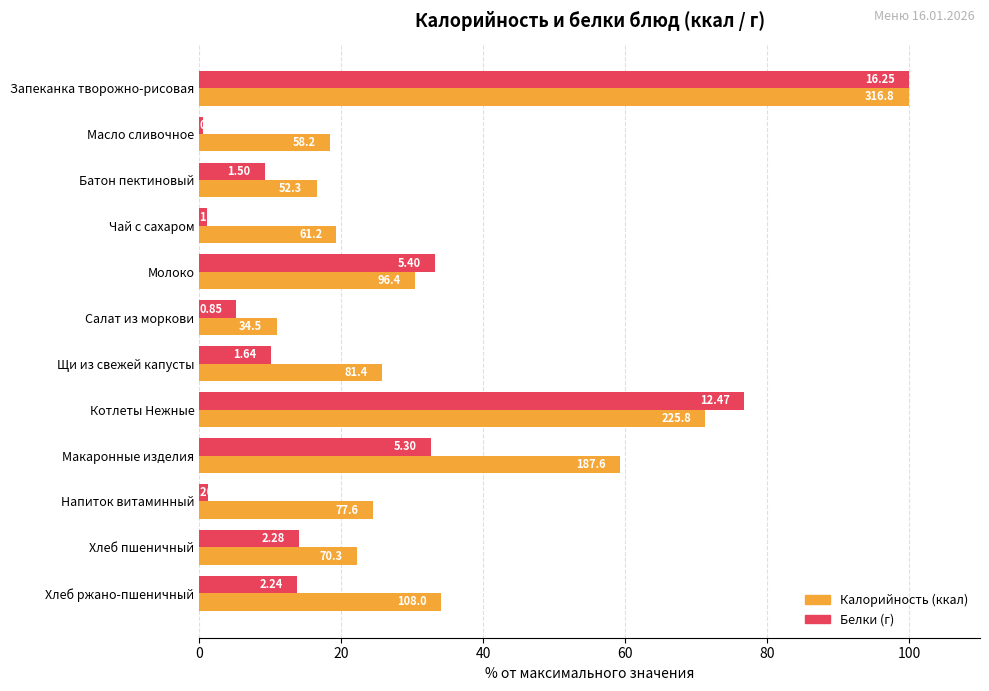

What position from the left is Макаронные изделия?

9